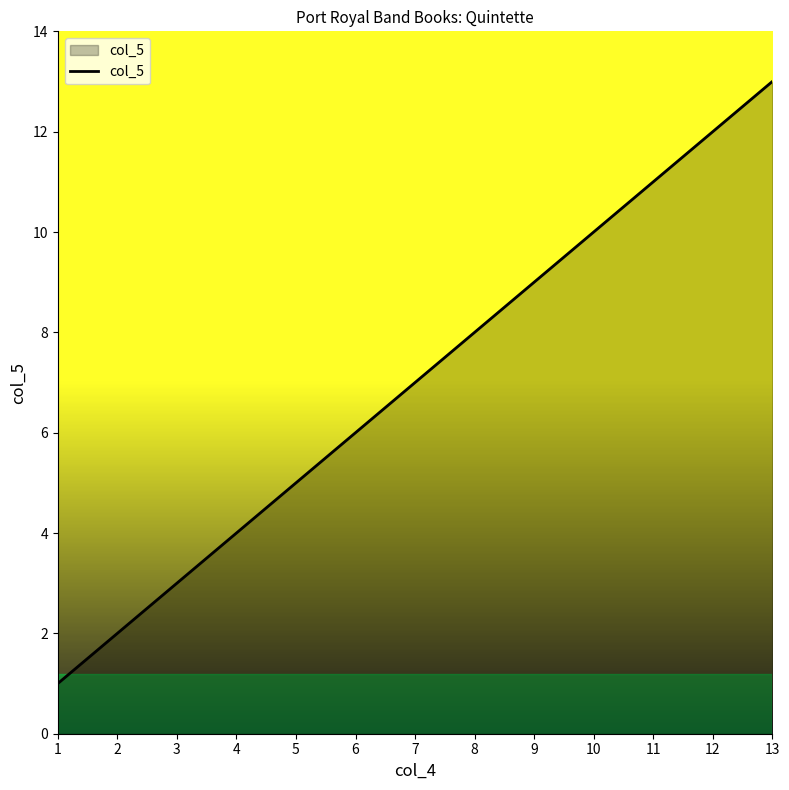

How many categories are shown in the chart?

13